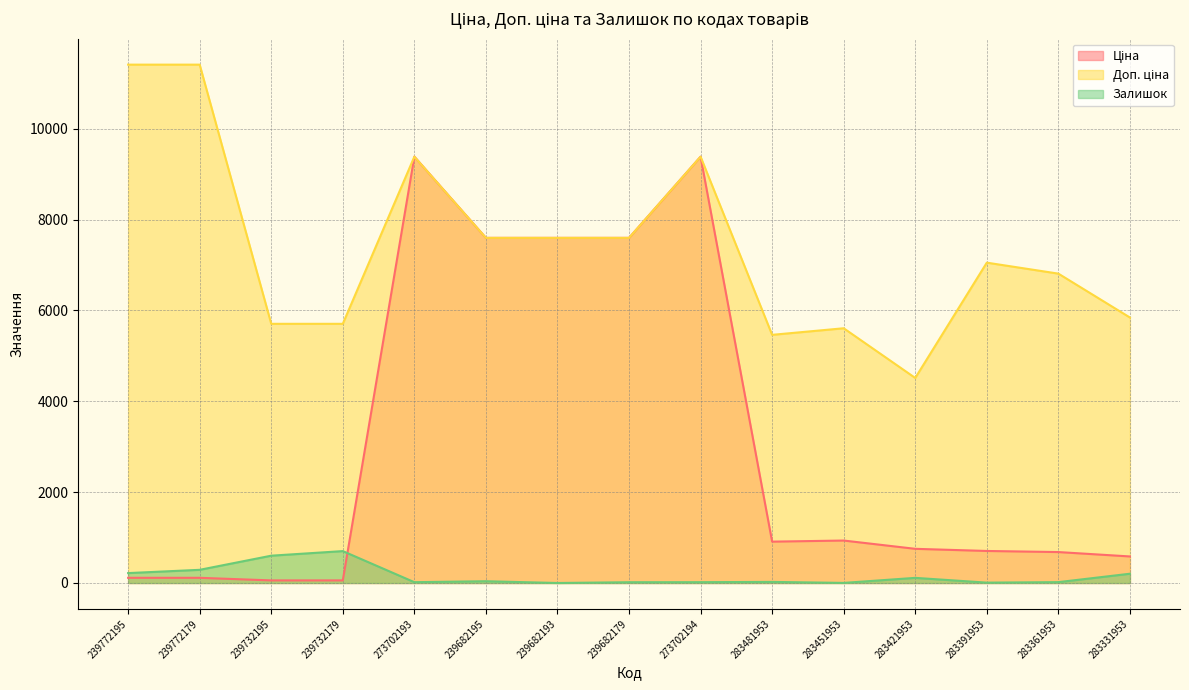

The value of Доп. ціна at 239682193 is 7596.5. True or false?

True